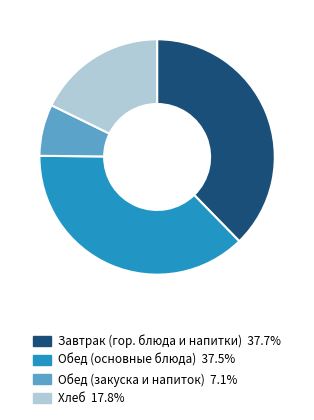

Count the number of slices in the pie.

4